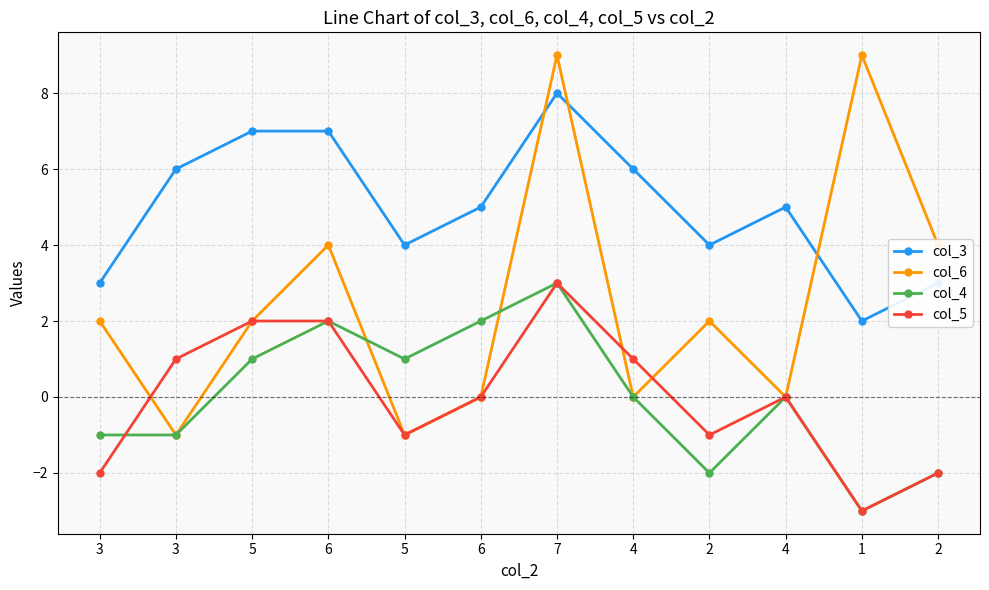

What are all the series names shown in the legend?

col_3, col_6, col_4, col_5